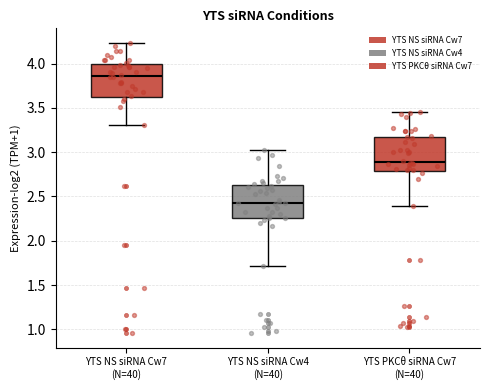

Which box's median line is the highest?

YTS NS siRNA Cw7 (N=40)